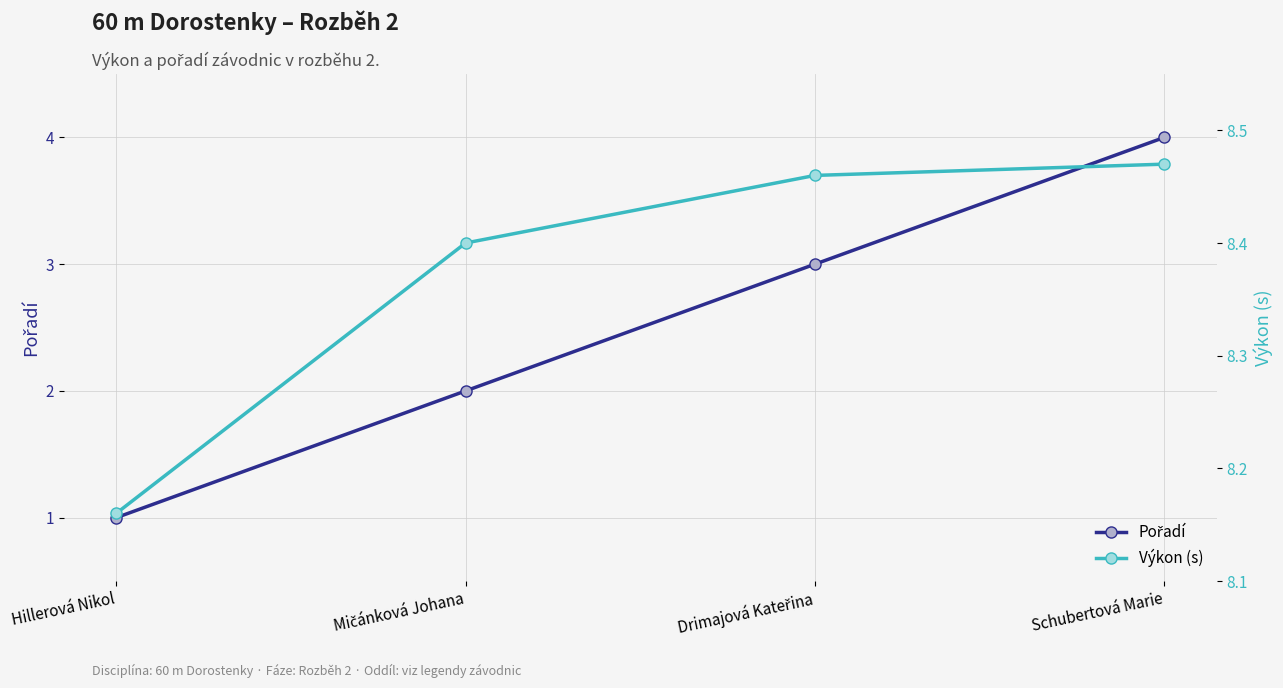

The Výkon (s) series shows 3.7 at Schubertová Marie. True or false?

False